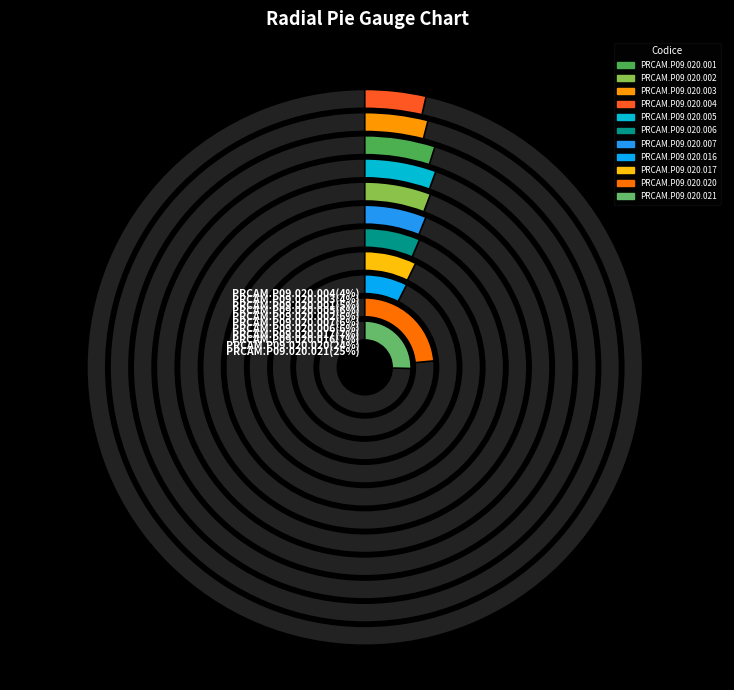

To the nearest percent, what portion does PRCAM.P09.020.016 represent?

7%